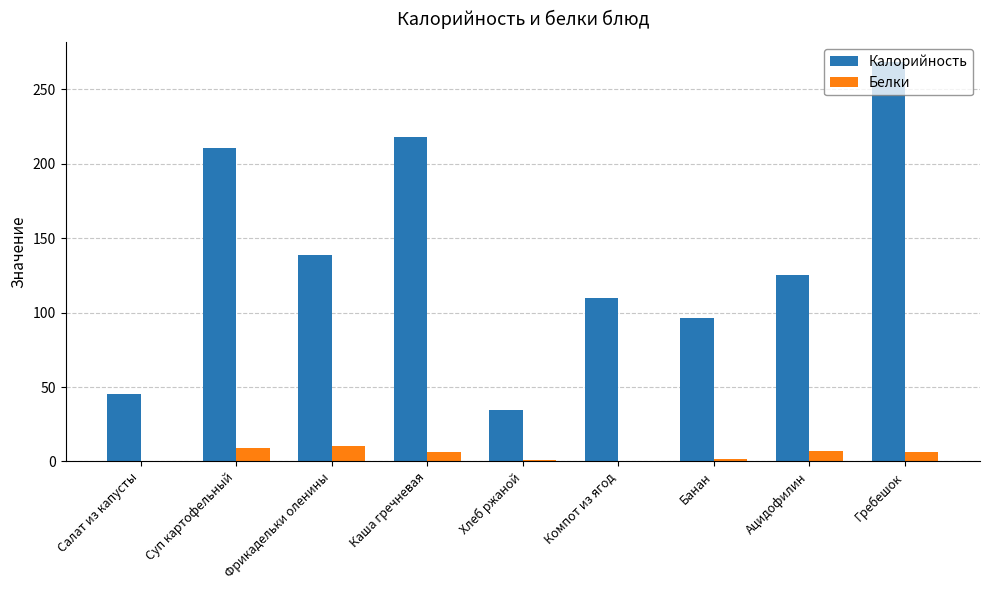

The Калорийность series shows 34.3 at Банан. True or false?

False